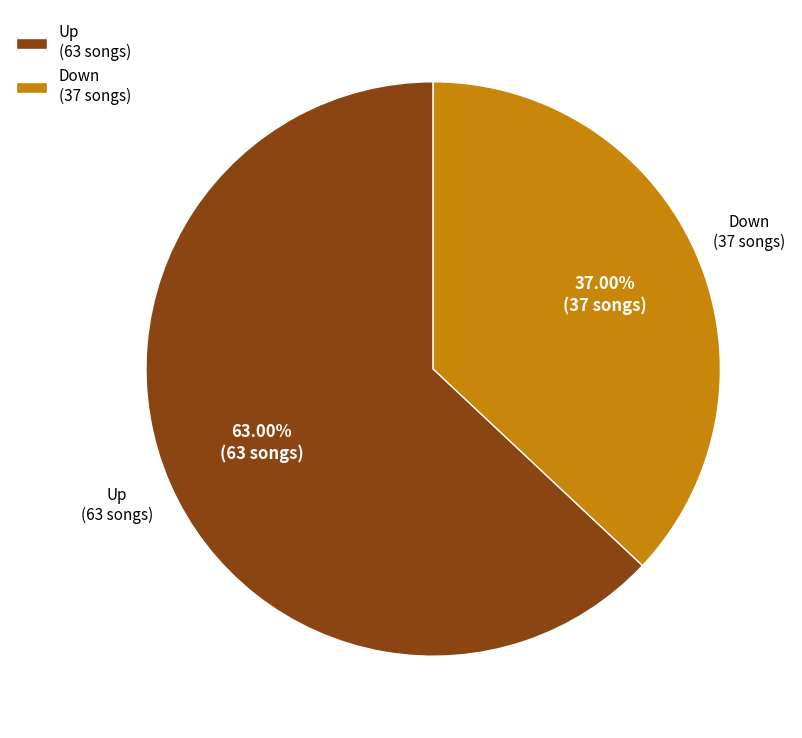

Is Up (63 songs) the majority of the pie?

Yes